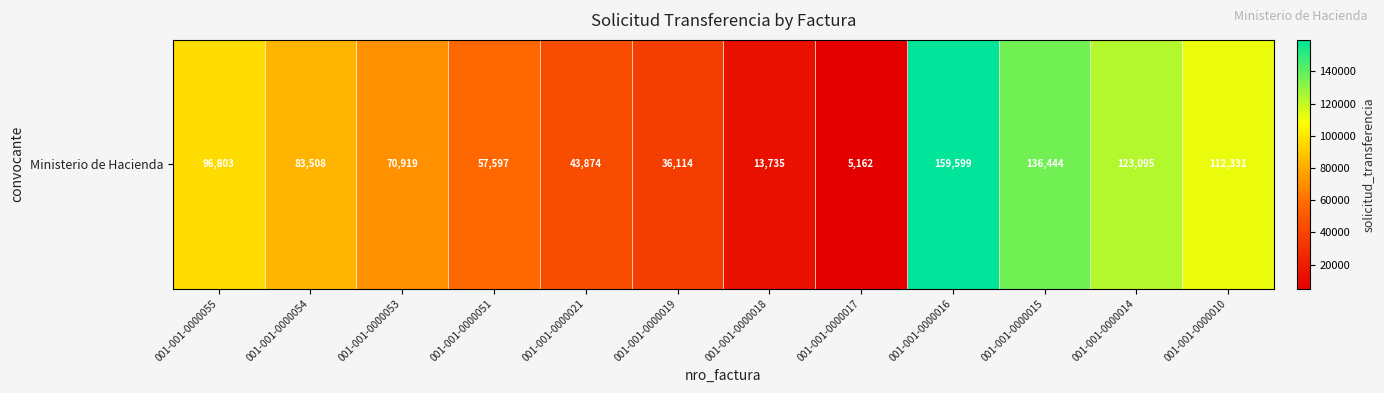

List the labels in order of value, largest first.

001-001-0000016, 001-001-0000015, 001-001-0000014, 001-001-0000010, 001-001-0000055, 001-001-0000054, 001-001-0000053, 001-001-0000051, 001-001-0000021, 001-001-0000019, 001-001-0000018, 001-001-0000017